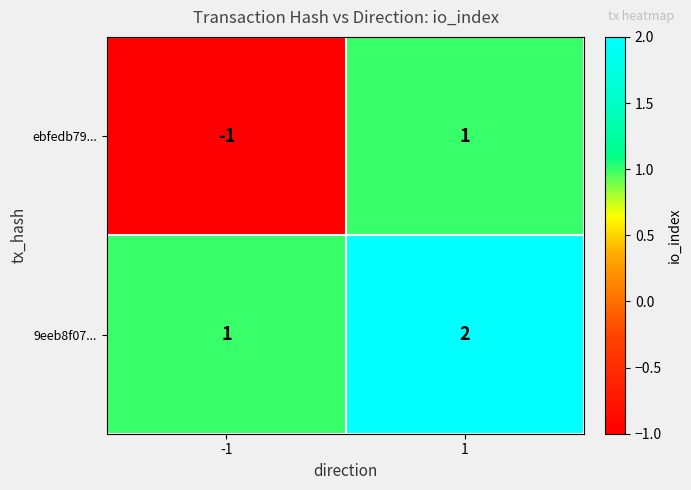

Reading left to right, list all the values displayed in this chart.

ebfedb79...: -1=-1	1=1
9eeb8f07...: -1=1	1=2